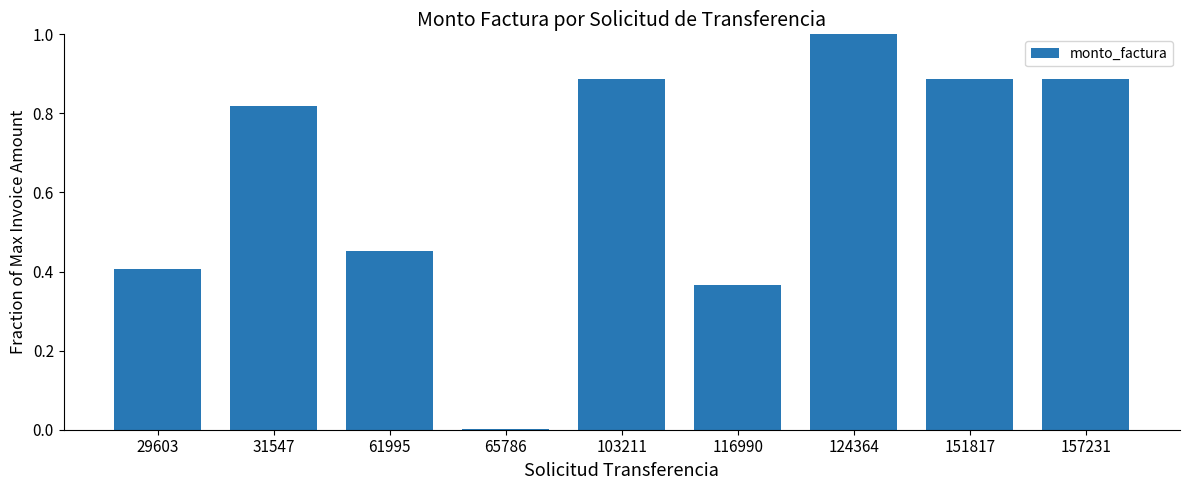

What is the greatest value displayed?

1.0